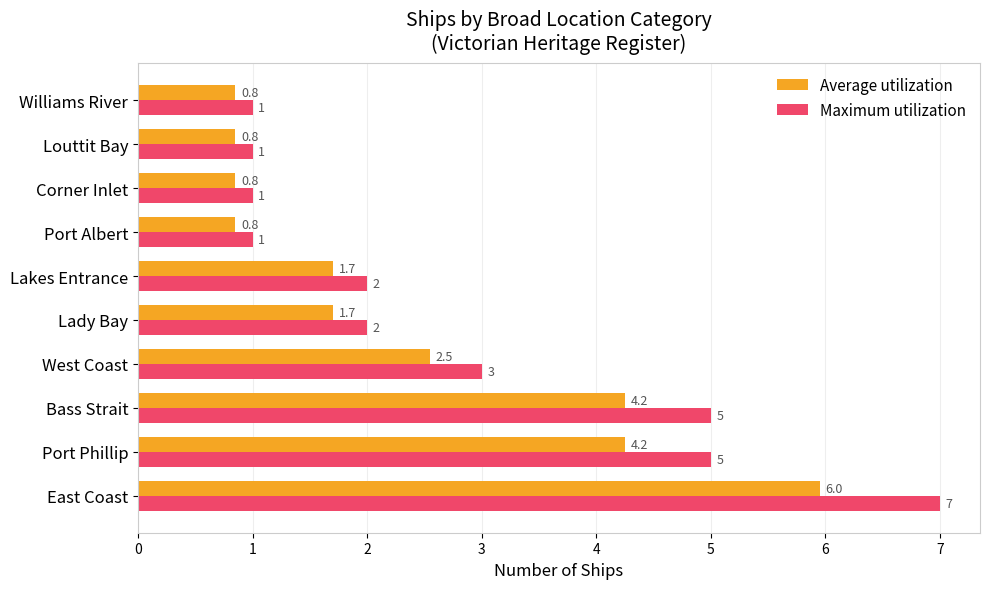

What is the difference between the Maximum utilization values at Lady Bay and Bass Strait?

3.0